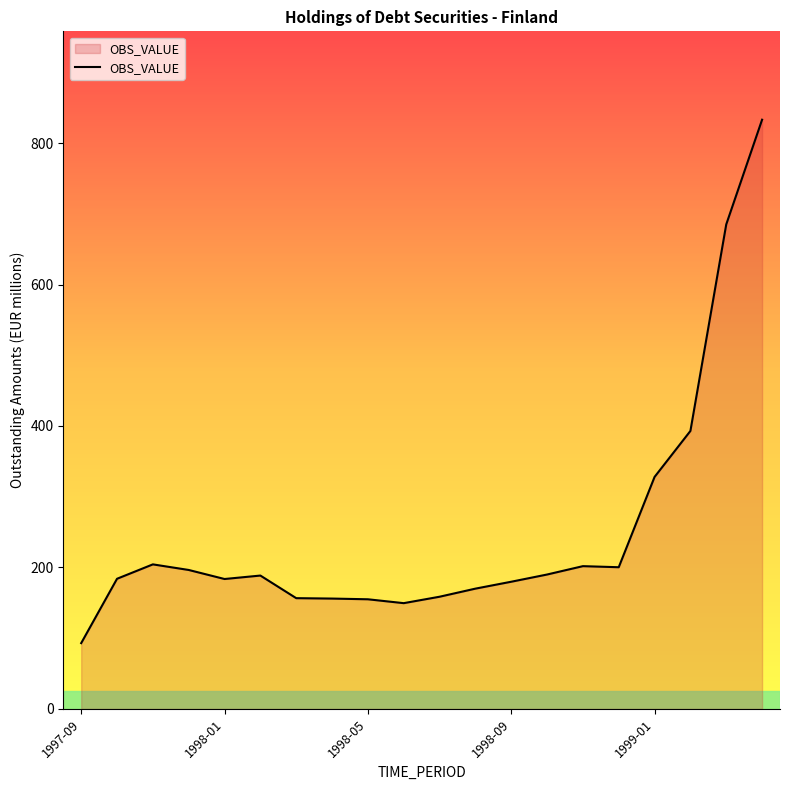

What is the minimum value shown in the chart?

93.0